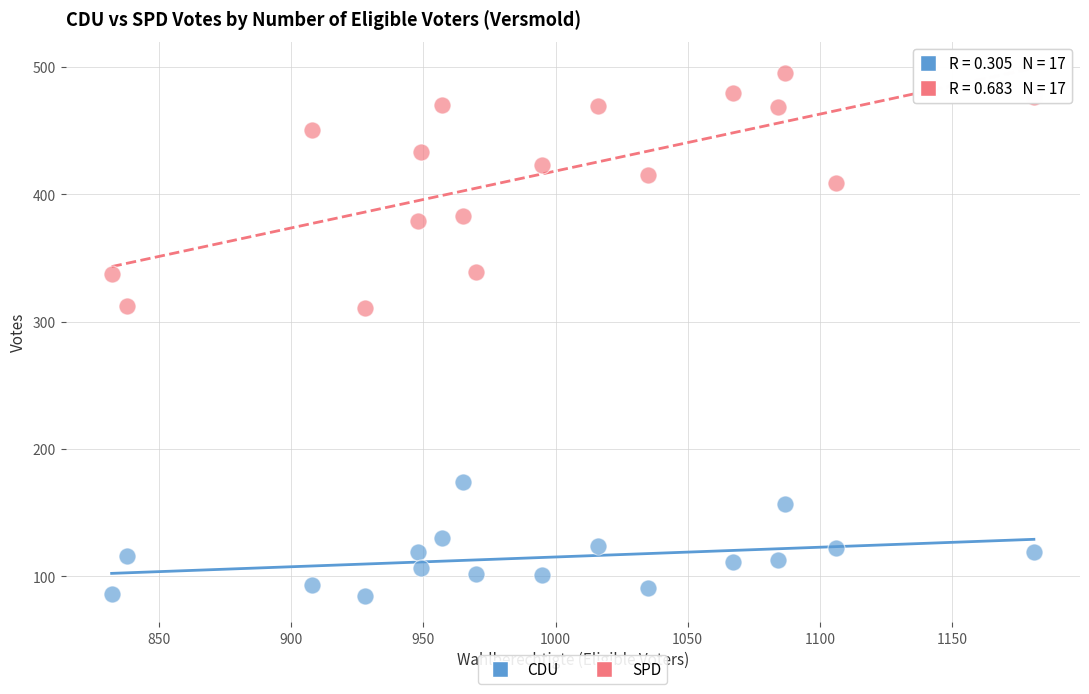

What are all the series names shown in the legend?

CDU, SPD